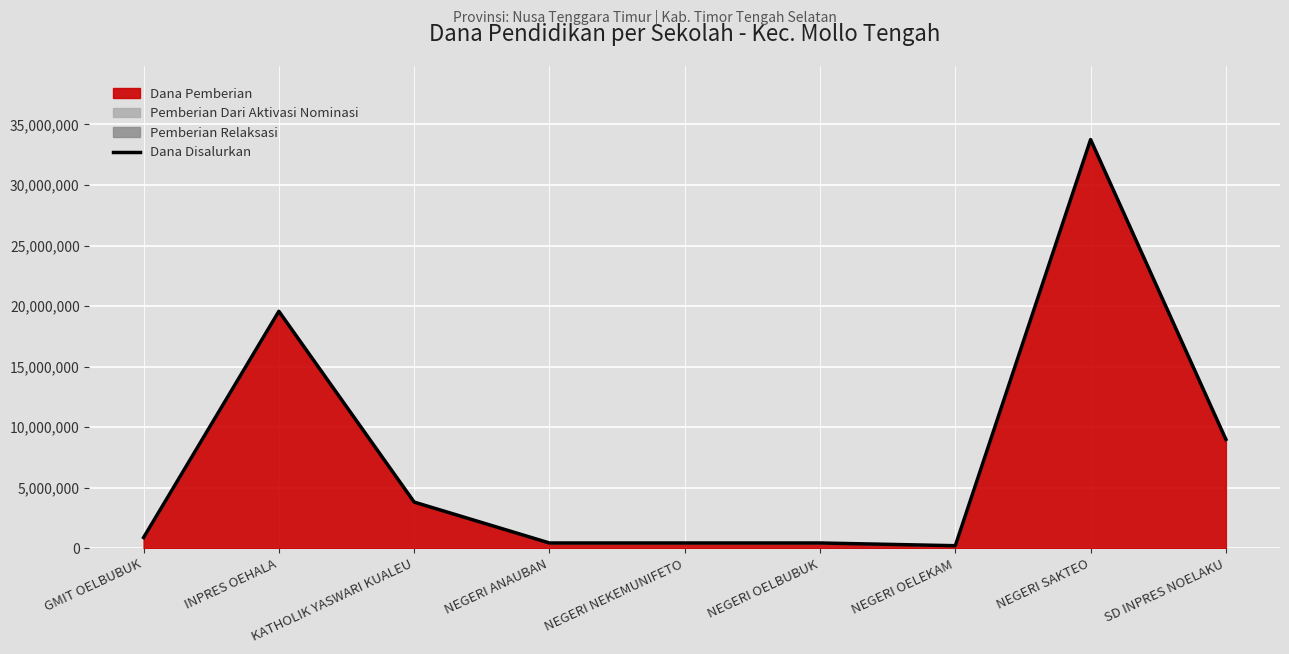

What value does the data have at NEGERI SAKTEO?

33750000